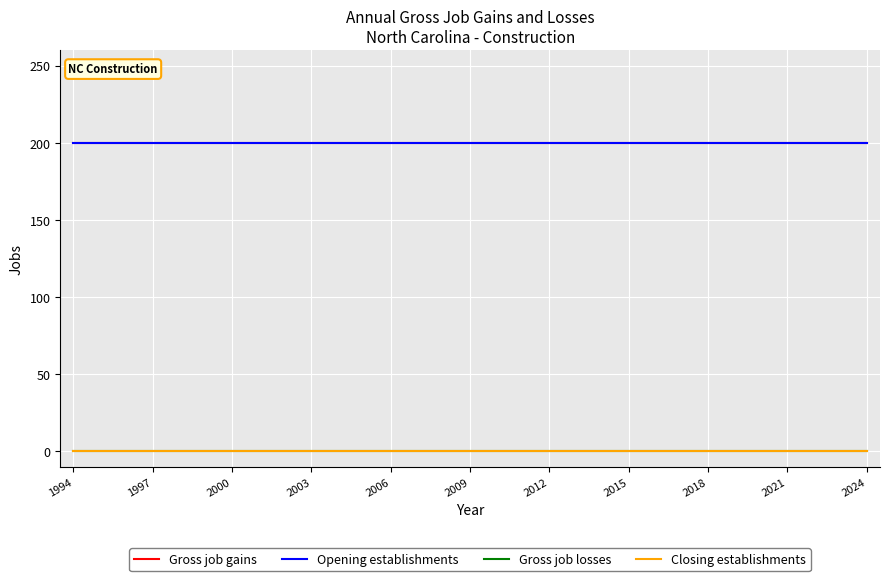

True or false: Gross job losses and Closing establishments intersect in this chart.

False